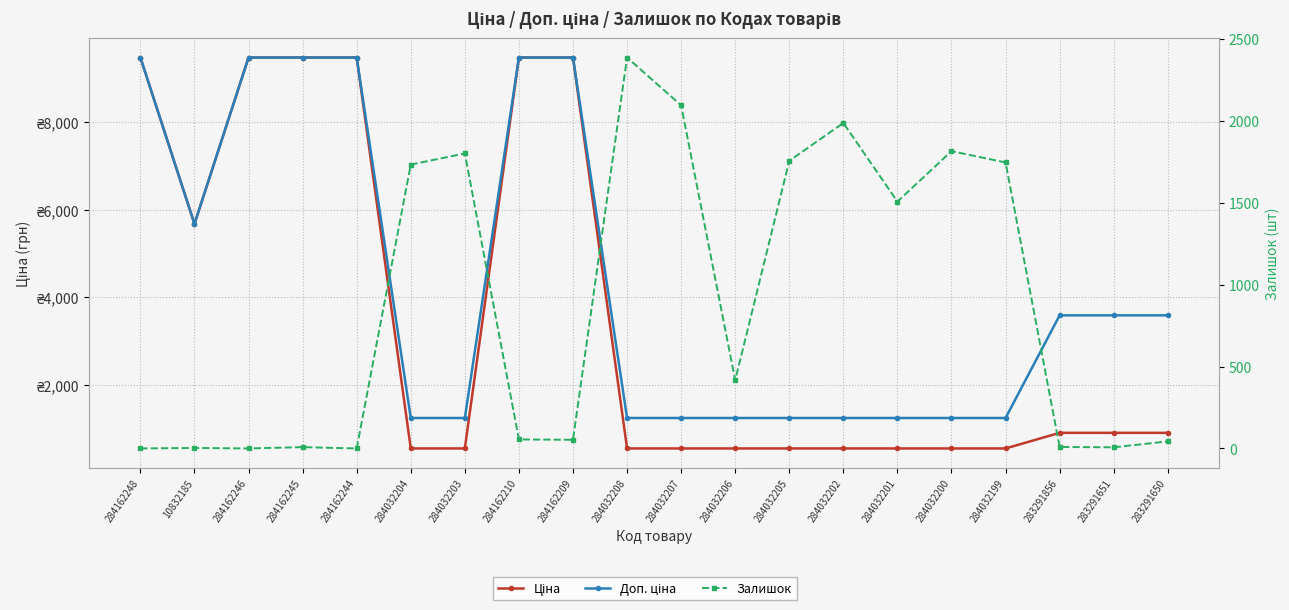

The Ціна series shows 895.9 at 283291856. True or false?

True